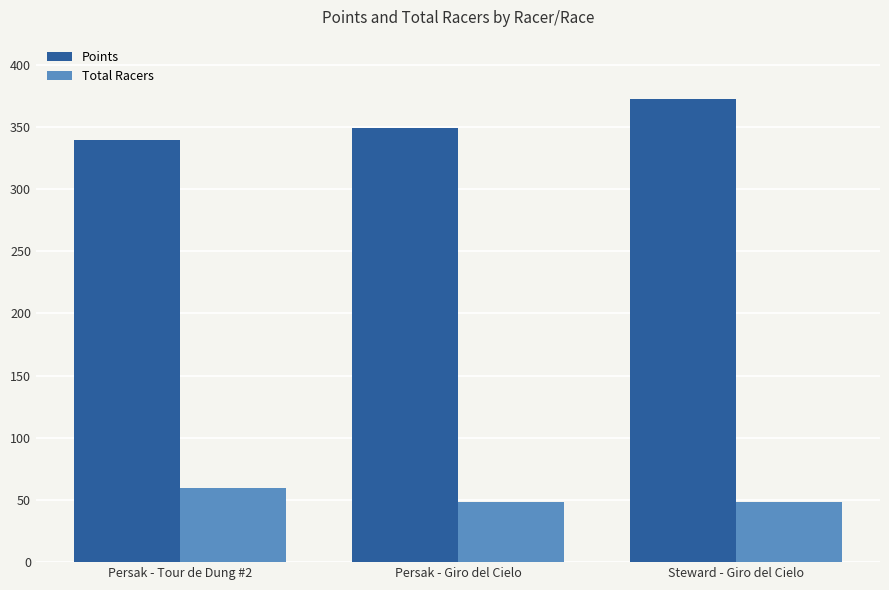

What is the value of the Points bar at the 3rd from the left?

372.1